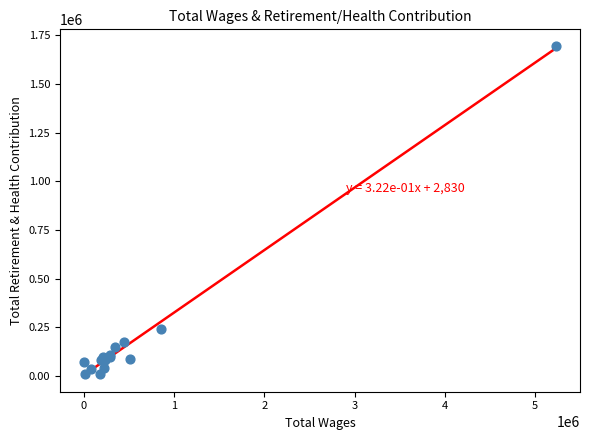

What Y value in the scatter plot is closest to 853420?

240061